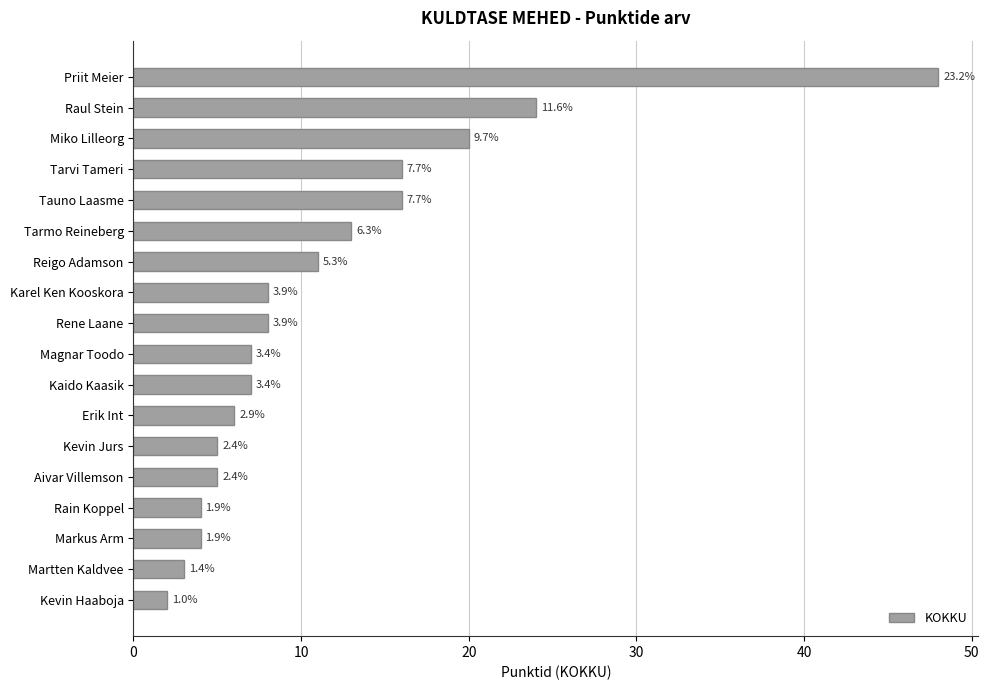

Are the bars horizontal?

Yes